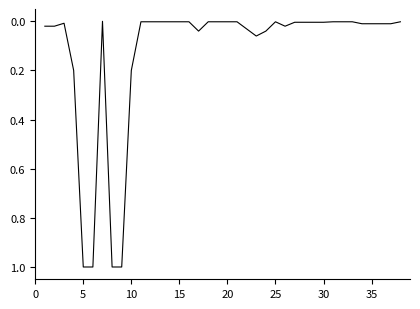

What is the difference between the maximum and minimum values?

1.0